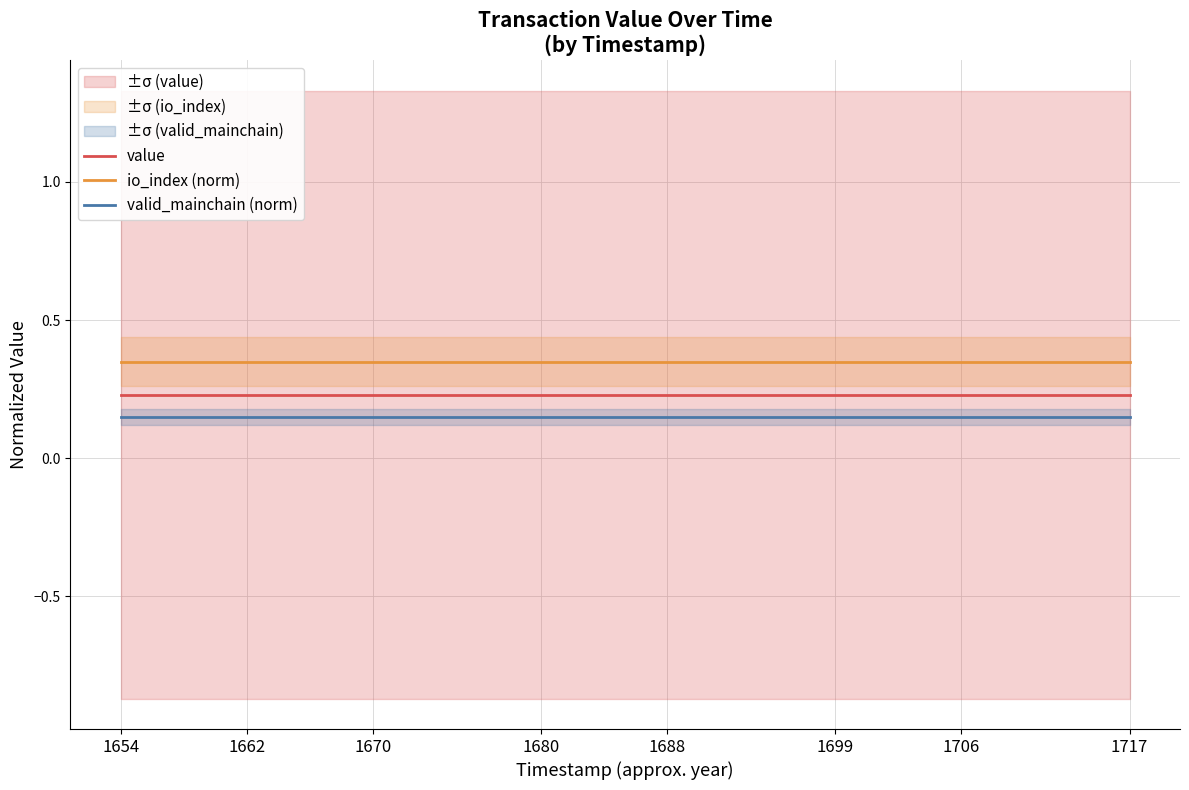

Which category has the lowest value across all series?

1654